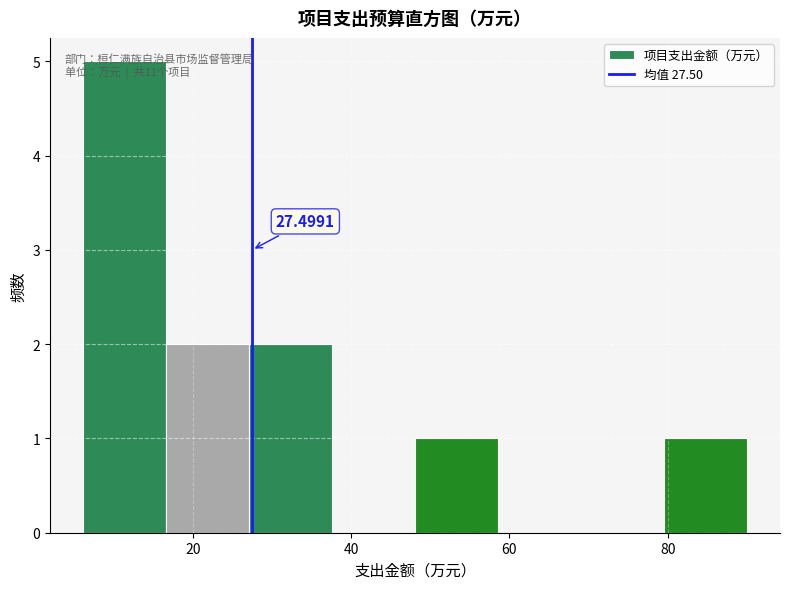

Which range on the x-axis has the tallest bar?

6 to 16